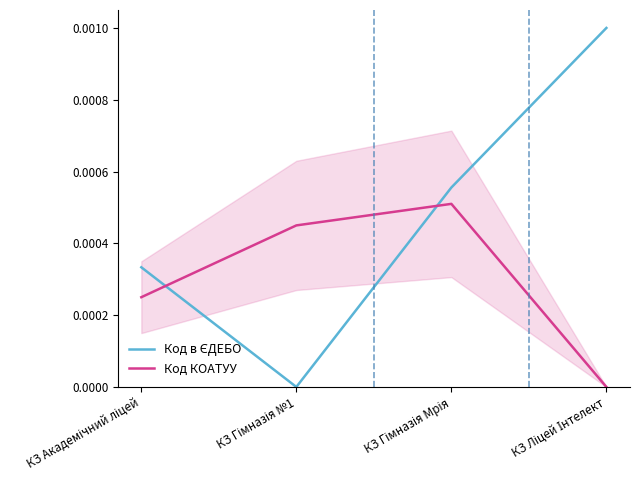

At which category does the chart reach its peak across all series?

КЗ Ліцей Інтелект